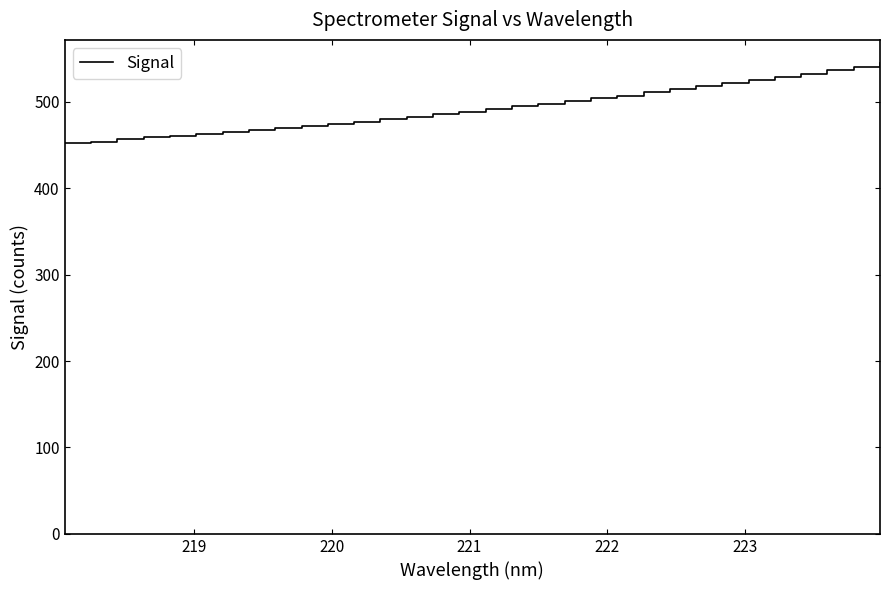

What is the minimum value shown in the chart?

452.1